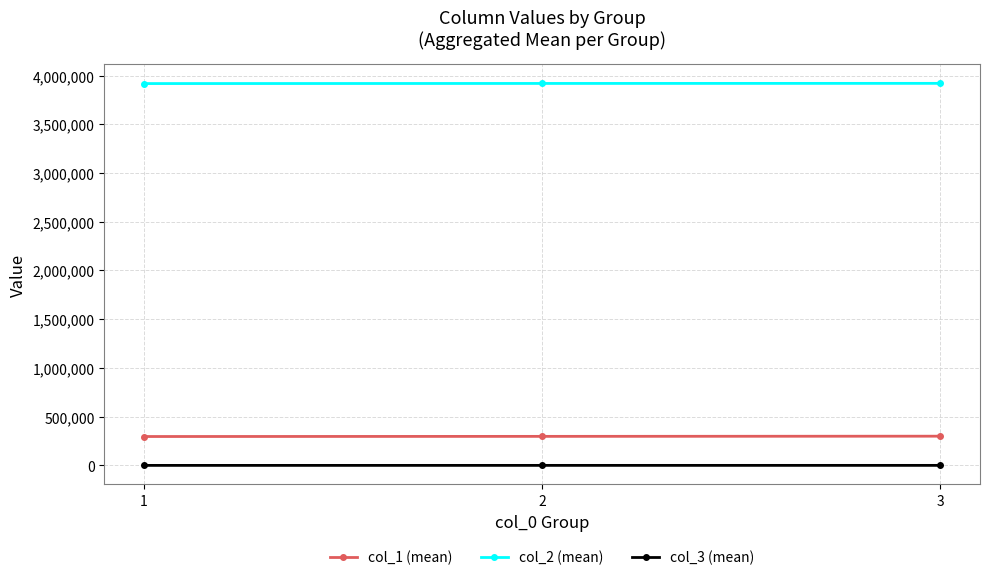

What is the greatest value displayed?

3919372.5